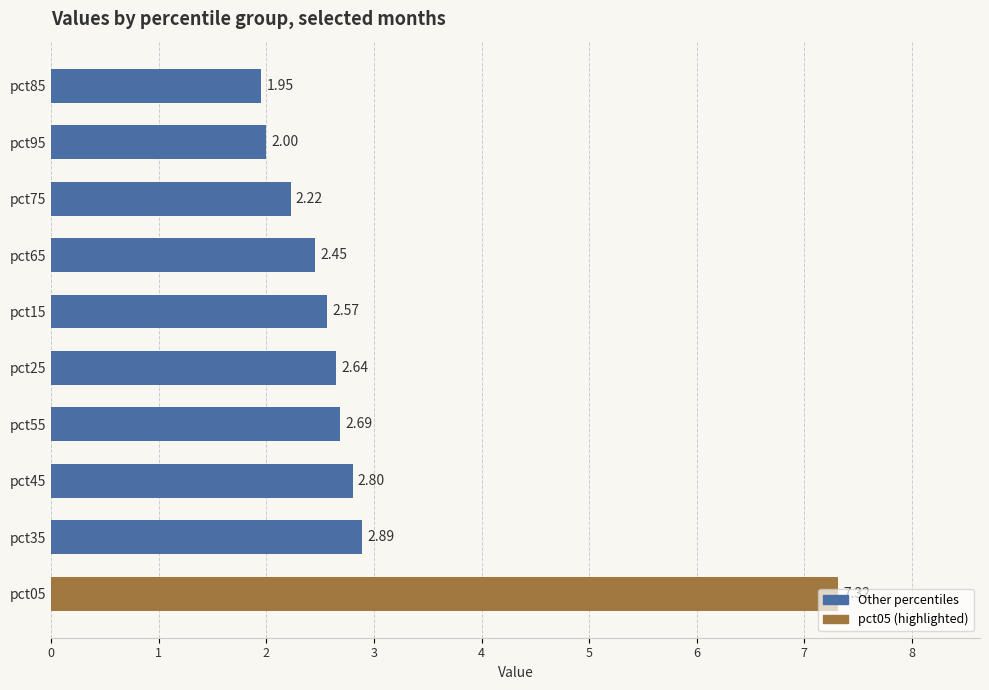

What is the difference between the maximum and second lowest values?

5.3